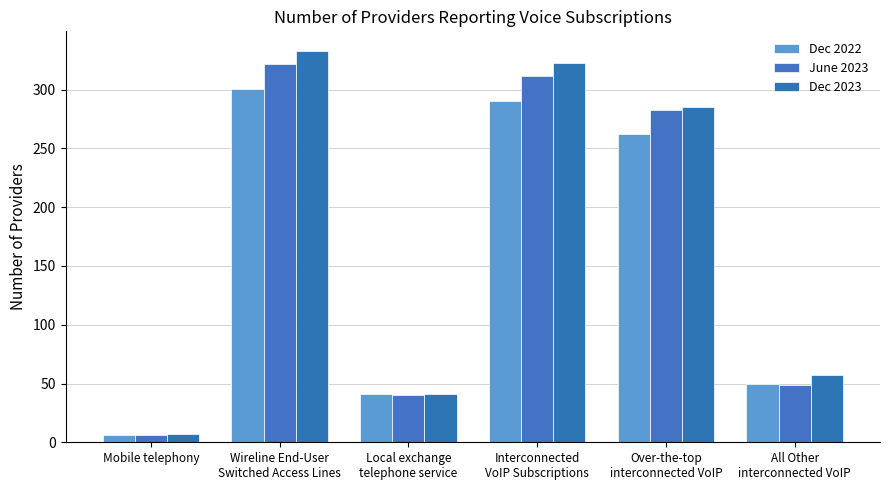

At how many categories does at least one series exceed 107?

3